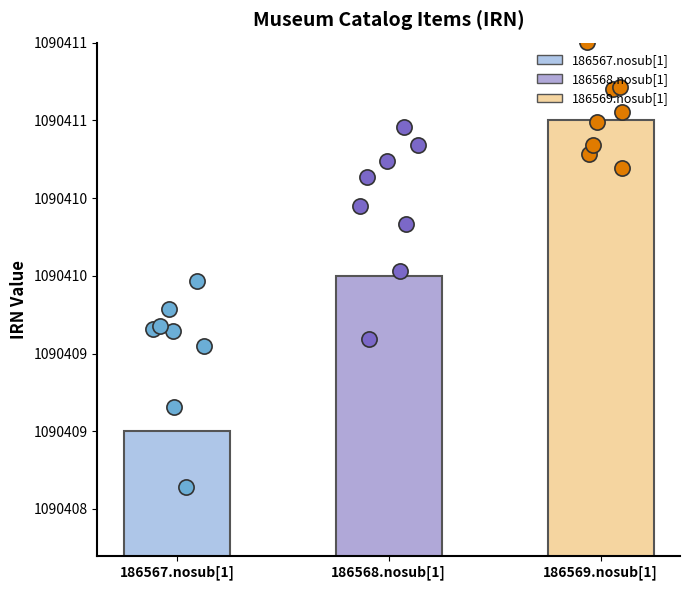

Which series has the largest total across all categories?

186569.nosub[1] dots